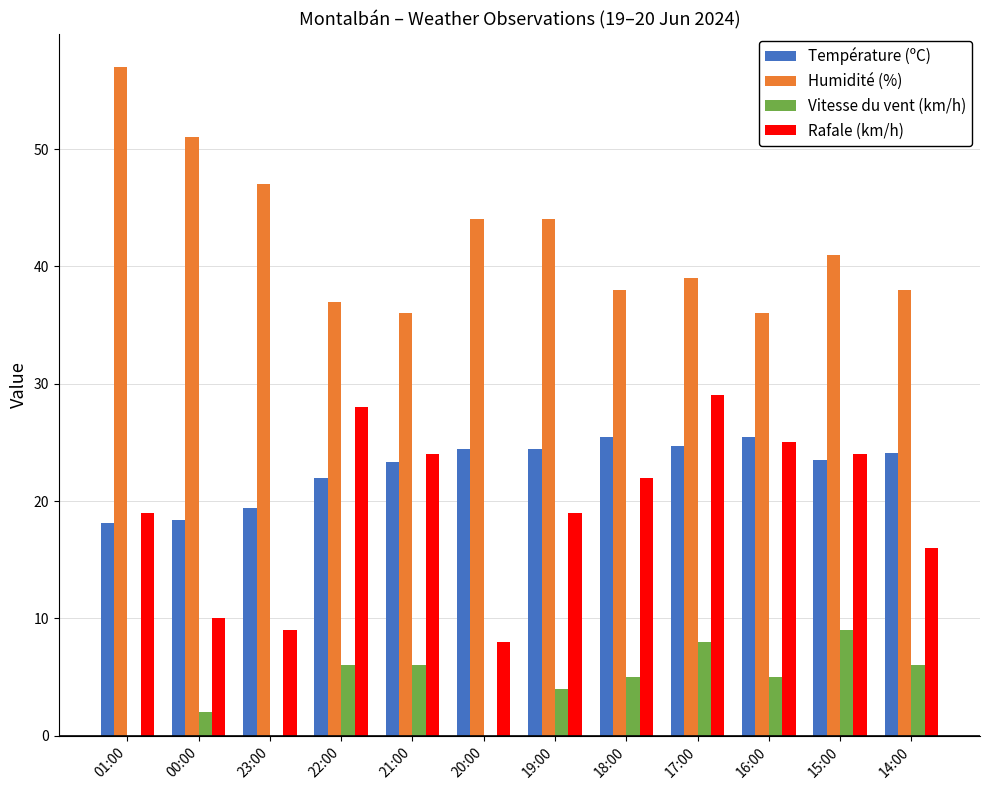

True or false: Température (ºC) has a value of 11.0 at 20:00.

False